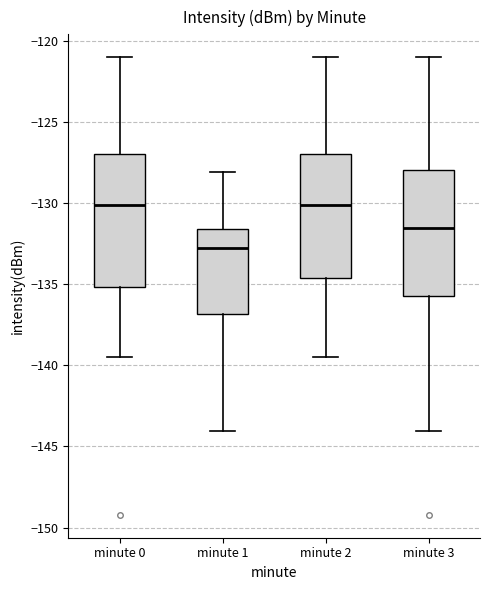

Reading left to right, read every box against the y-axis: the position of its median line, the range the box covers, and the ends of its whiskers. The values are not printed on the chart, so give them approximately, as read against the axis.

minute 0: median -130.0, box -135.0 to -127.0, whiskers -139.5 to -121.0
minute 1: median -132.5, box -137.0 to -131.5, whiskers -144.0 to -128.0
minute 2: median -130.0, box -134.5 to -127.0, whiskers -139.5 to -121.0
minute 3: median -131.5, box -135.5 to -128.0, whiskers -144.0 to -121.0